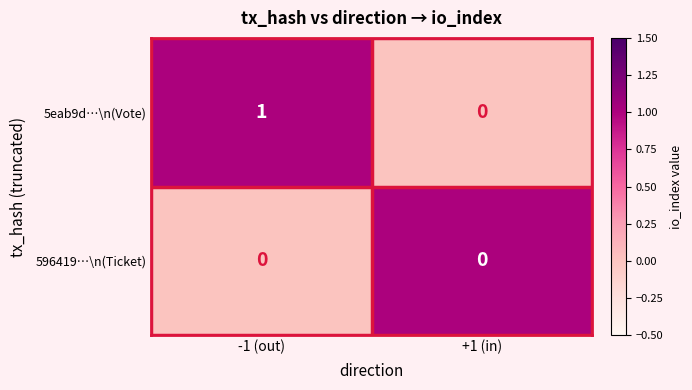

Between -1 (out) and +1 (in), which series saw the biggest shift?

5eab9d…\n(Vote)